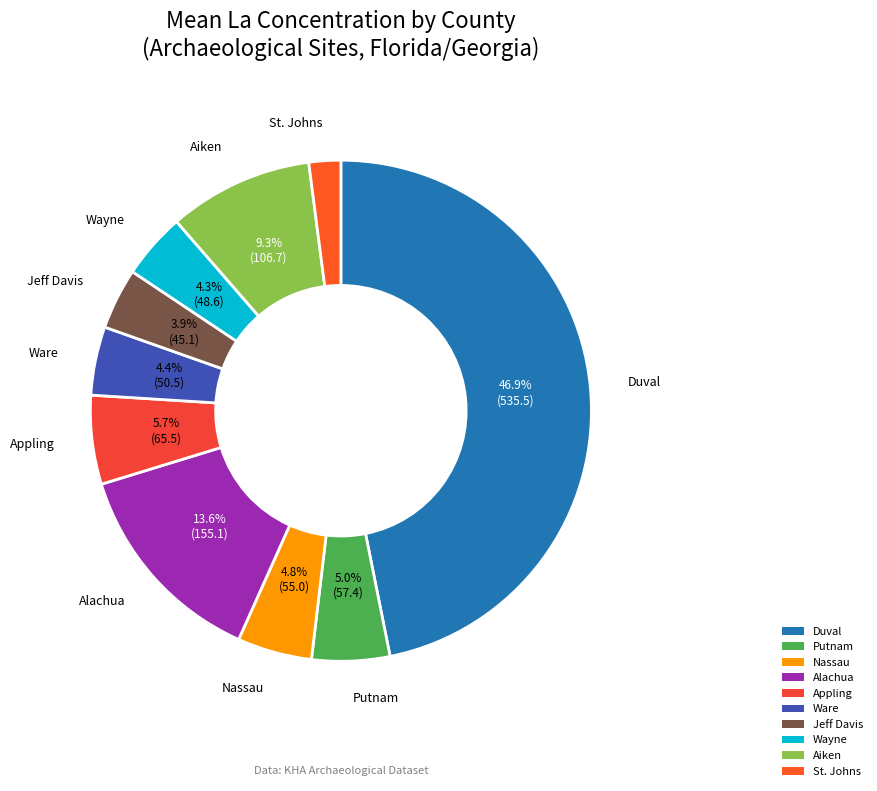

To the nearest percent, what portion does Ware represent?

4%